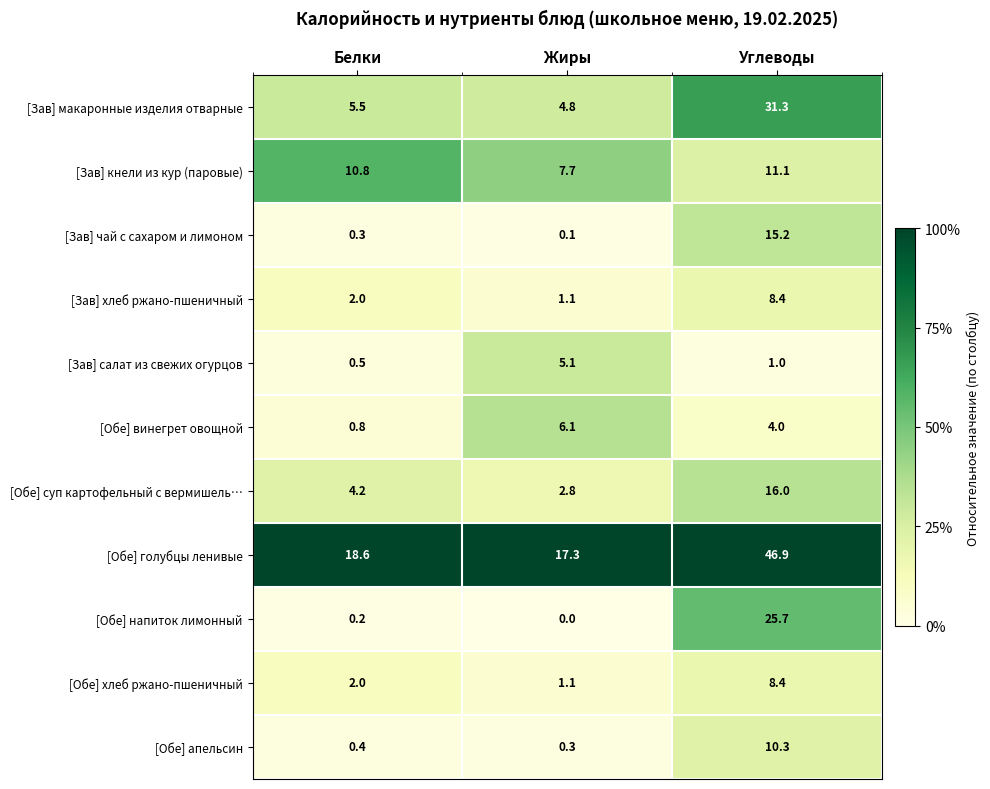

List the labels in order of [Обе] напиток лимонный value, smallest first.

Жиры, Белки, Углеводы